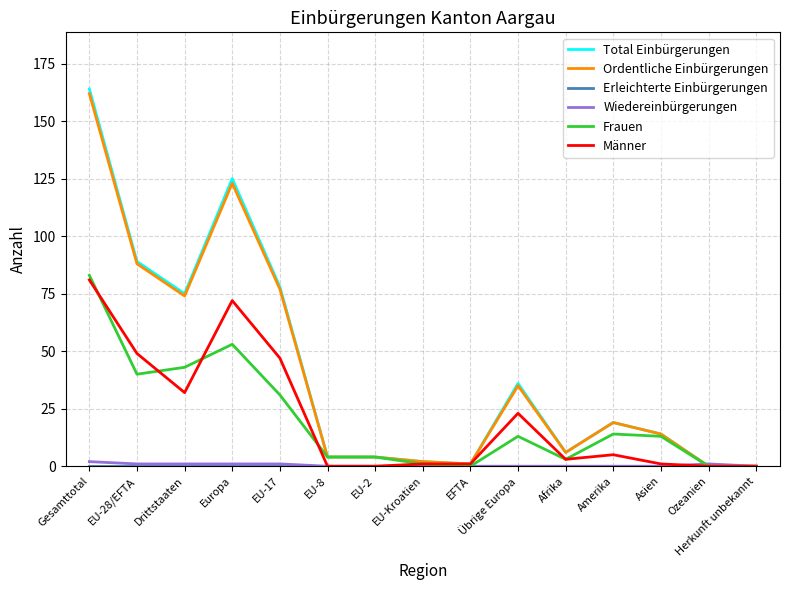

What is the total value across all series at Amerika?

57